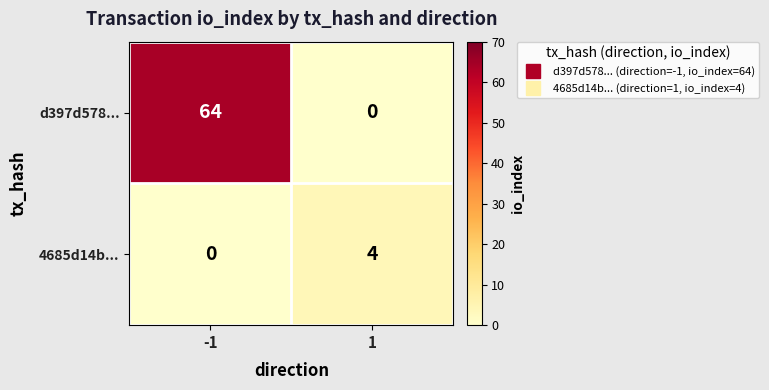

What is the sum of the 4685d14b... values at 1 and -1?

4